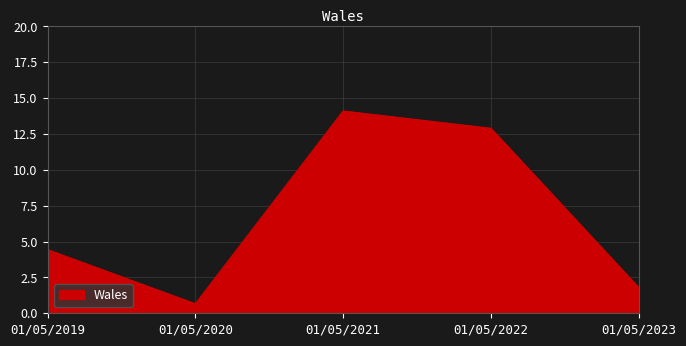

What is the ratio of the value at 01/05/2022 to the value at 01/05/2019?

2.9